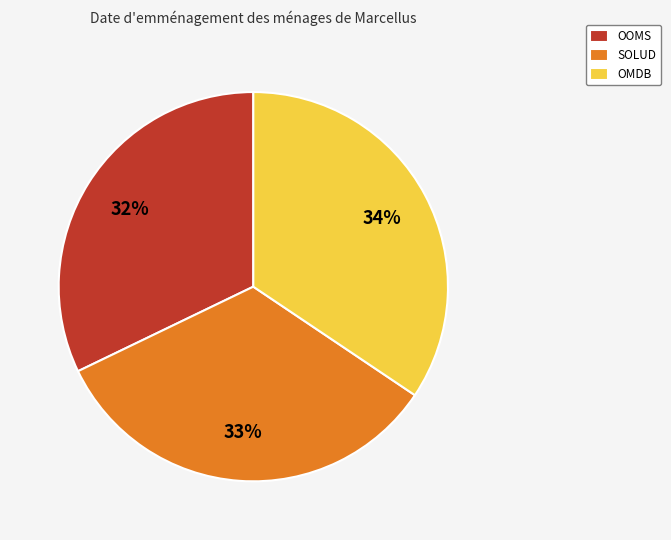

True or false: SOLUD accounts for 46% of the total.

False